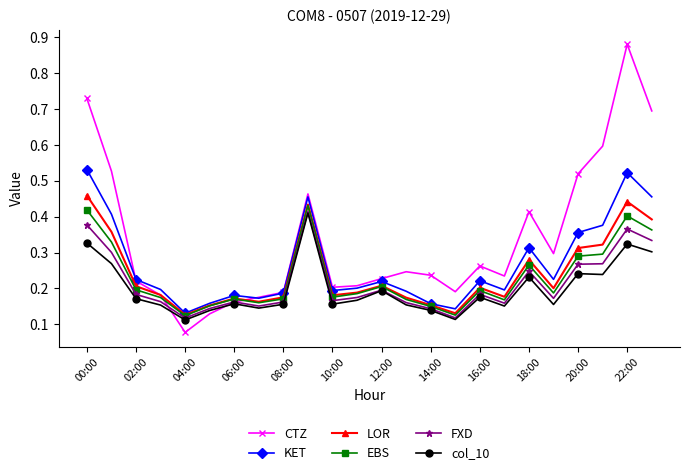

How many distinct data groups are displayed?

6